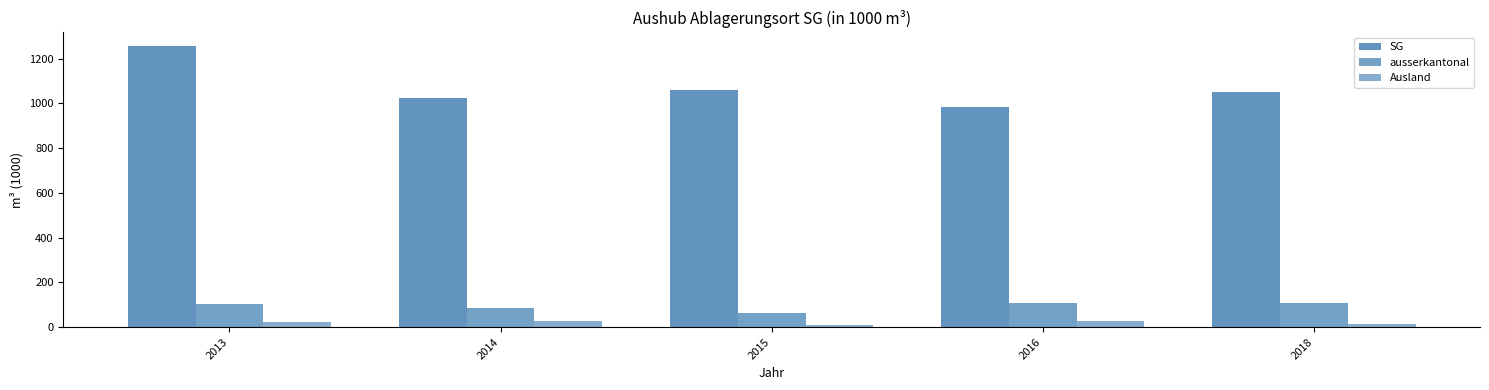

Are the bars grouped side by side (vs. stacked)?

Yes